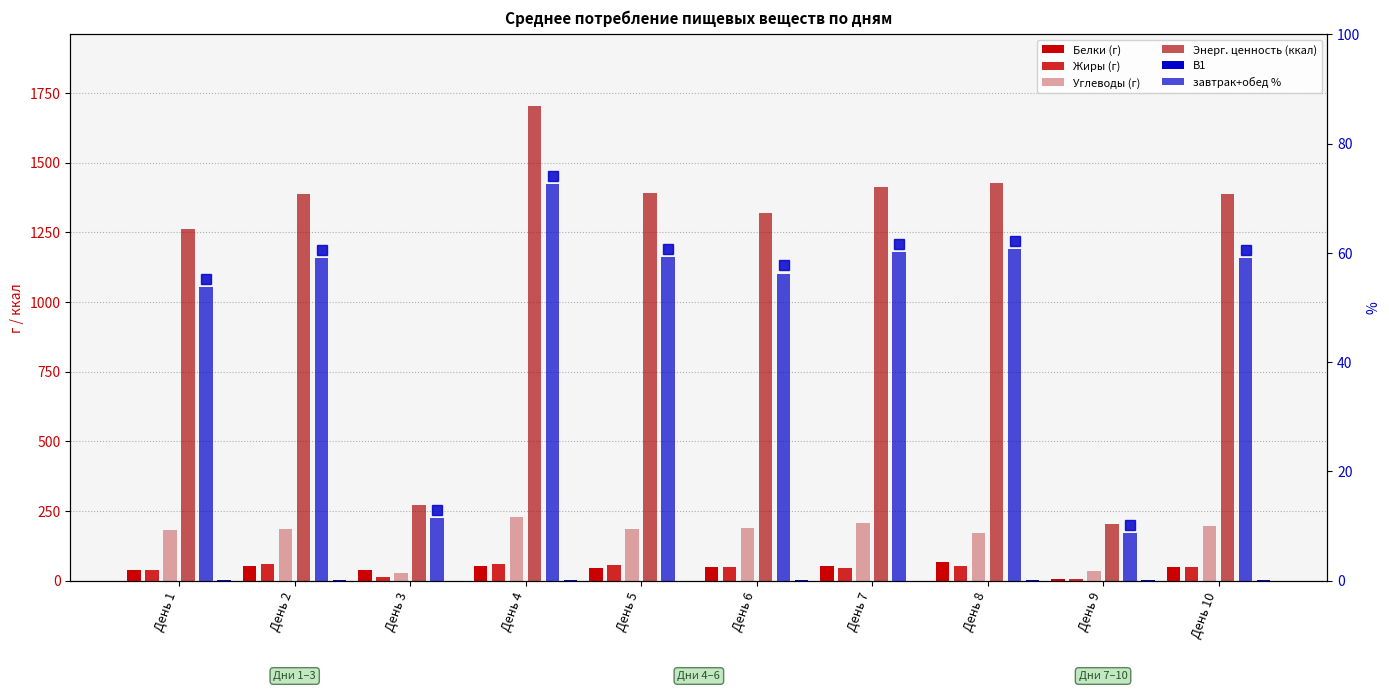

At which label does Жиры (г) reach its peak?

День 4